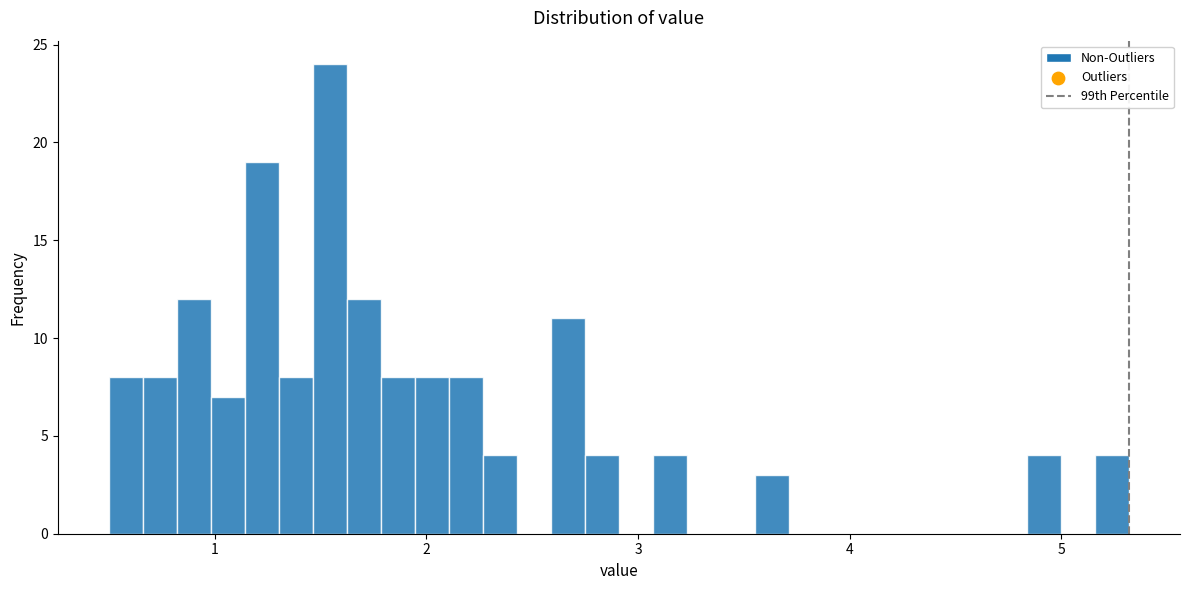

Read against the x-axis, roughly where is the centre of the tallest bar?

1.5